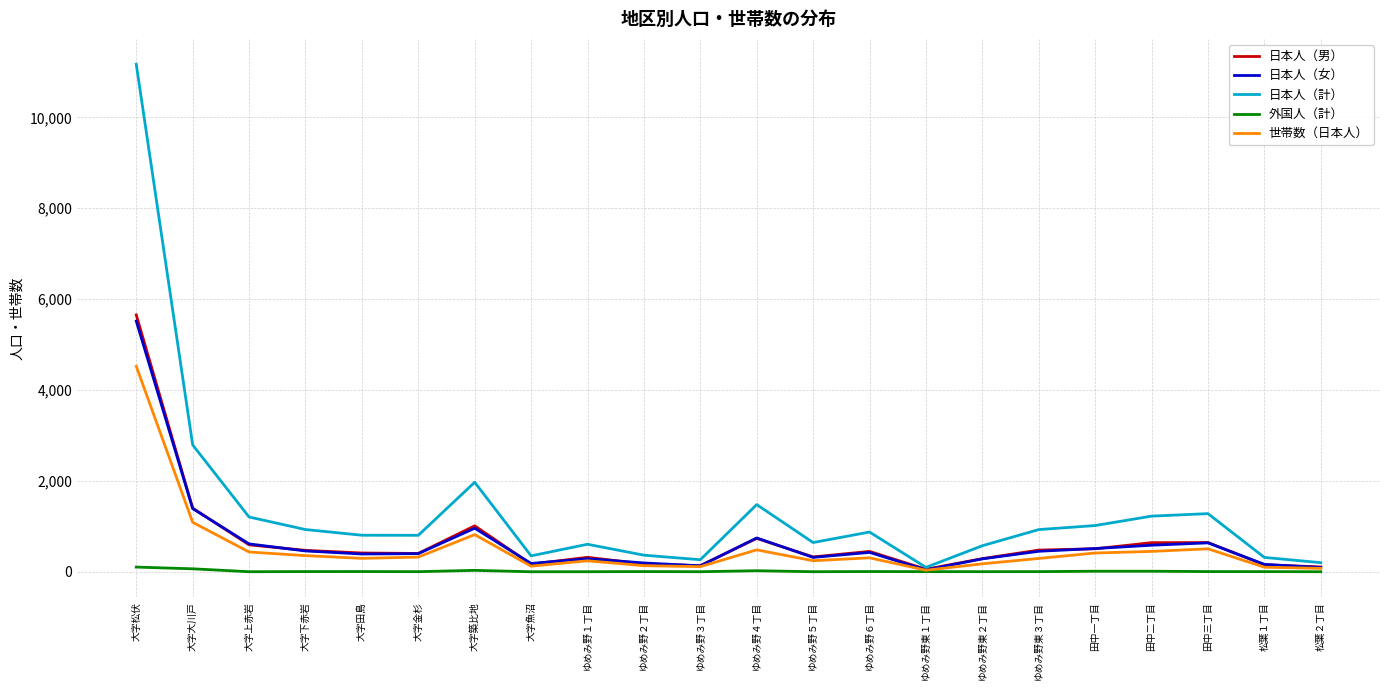

How many values in the 日本人（計） series are below 874?

11